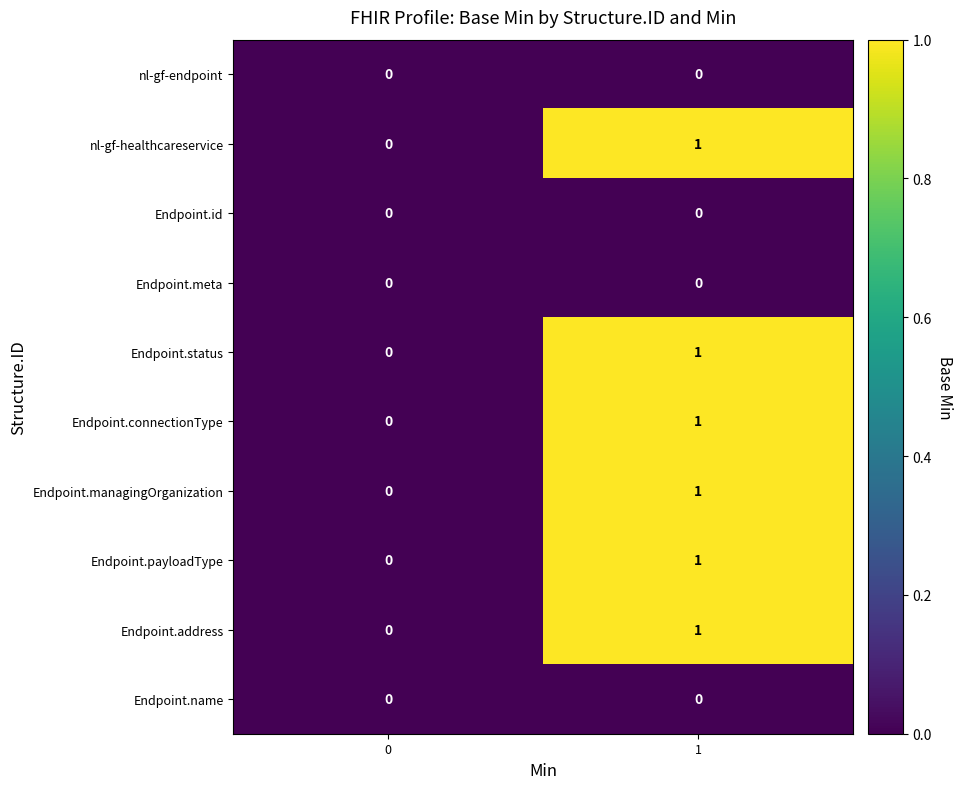

The value of nl-gf-endpoint at 0 is 0. True or false?

True